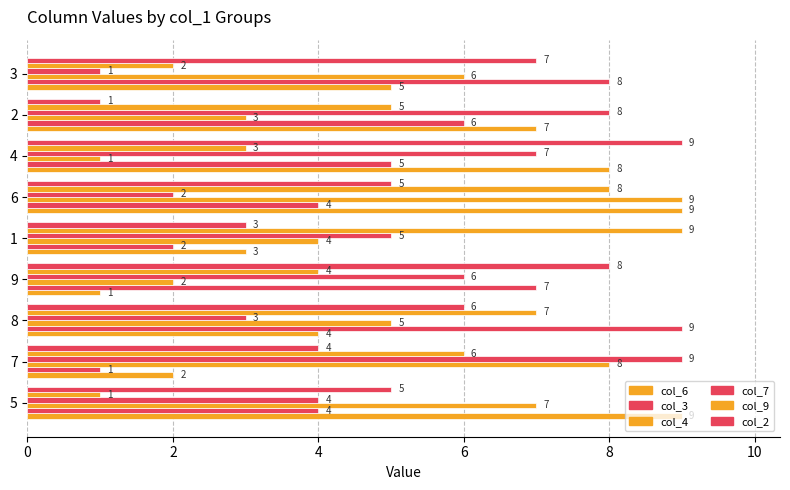

Reading left to right, what are all the values shown in this chart?

col_6: 9	2	4	1	3	9	8	7	5
col_3: 4	1	9	7	2	4	5	6	8
col_4: 7	8	5	2	4	9	1	3	6
col_7: 4	9	3	6	5	2	7	8	1
col_9: 1	6	7	4	9	8	3	5	2
col_2: 5	4	6	8	3	5	9	1	7